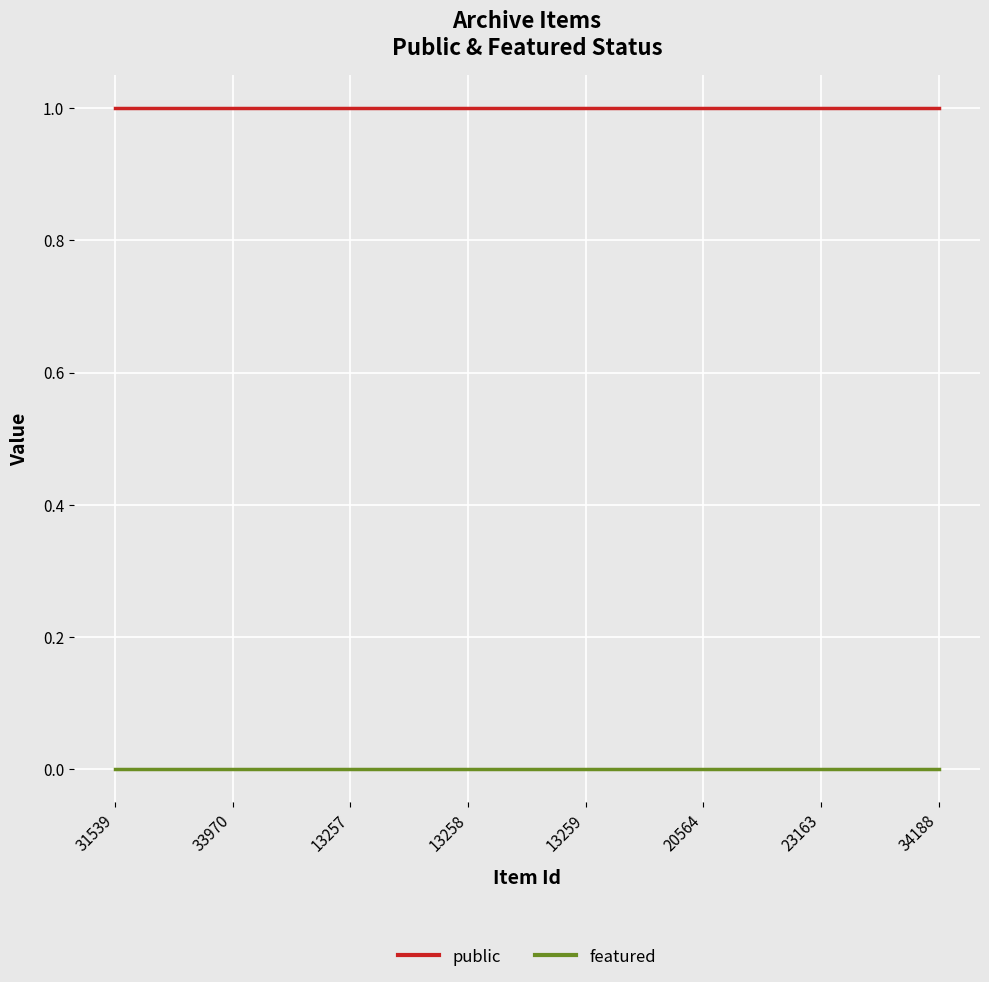

Rank the series by their average value, from highest to lowest.

public, featured